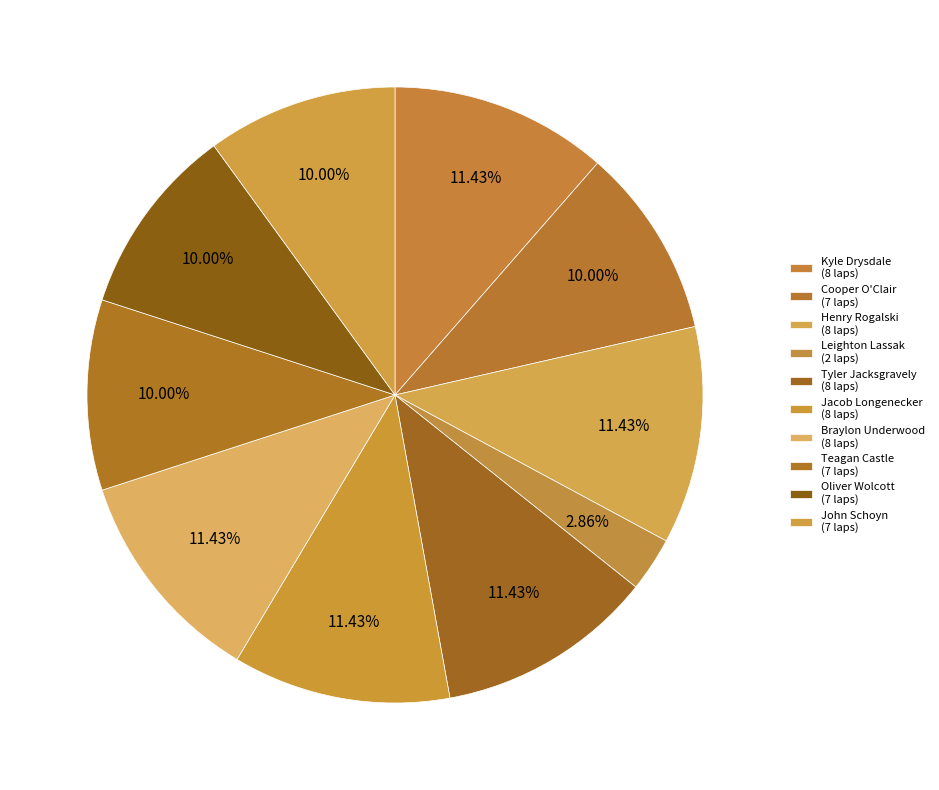

True or false: Kyle Drysdale accounts for 11% of the total.

True